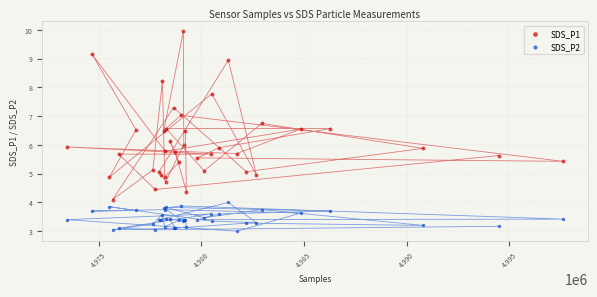

Which series has the widest spread of Y values?

SDS_P1